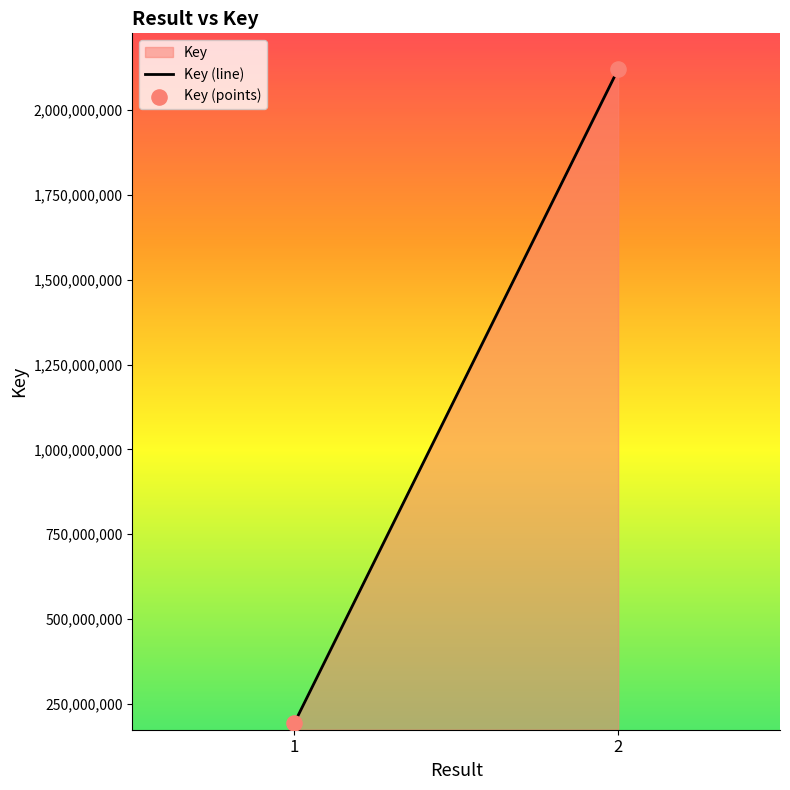

What is the range of Y values (max minus min)?

1927597085